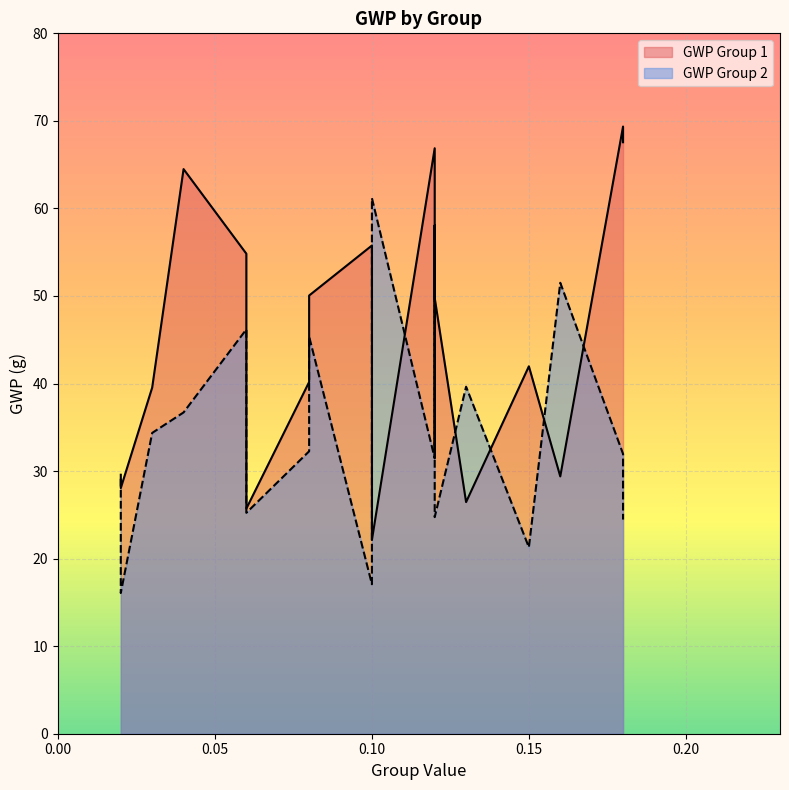

Which series has the largest range (max minus min)?

GWP Group 1